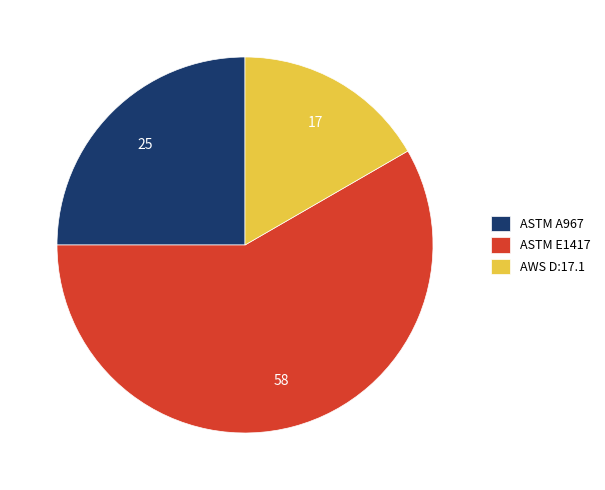

Do ASTM A967 and ASTM E1417 together represent more than half of the pie?

Yes